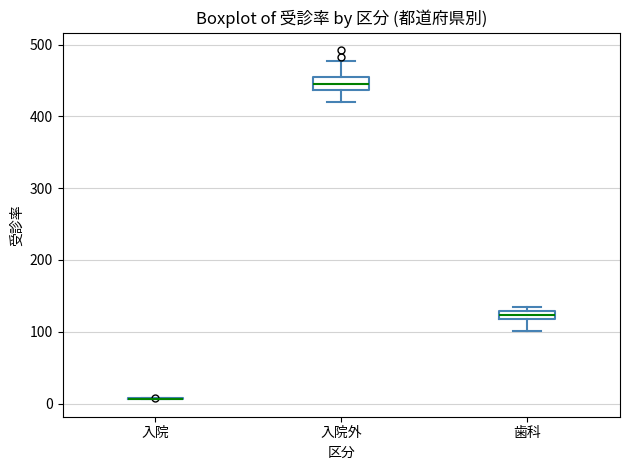

Where does the upper whisker of the box for 入院外 end on the y-axis? The values are not printed on the chart, so give them approximately, as read against the axis.

480